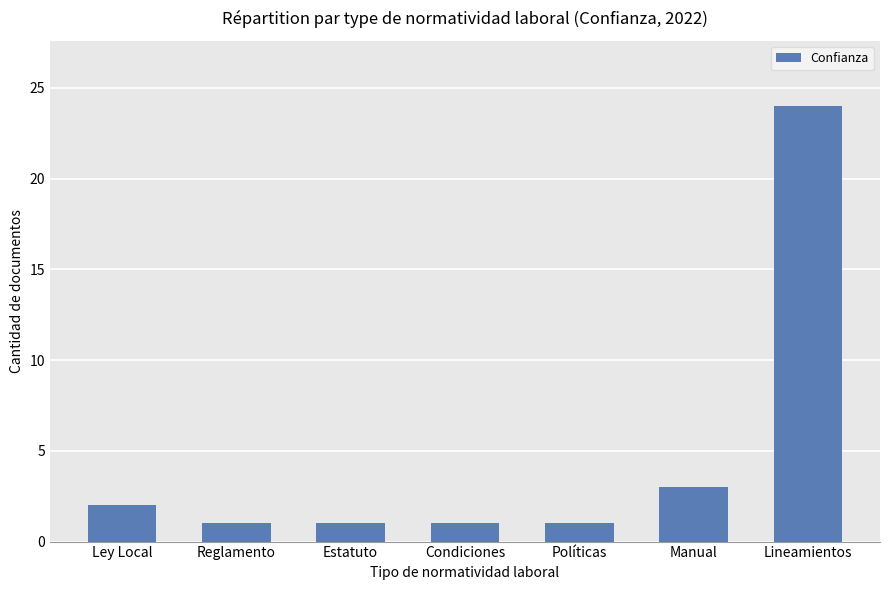

Read the value at Manual, to the nearest 5.

5